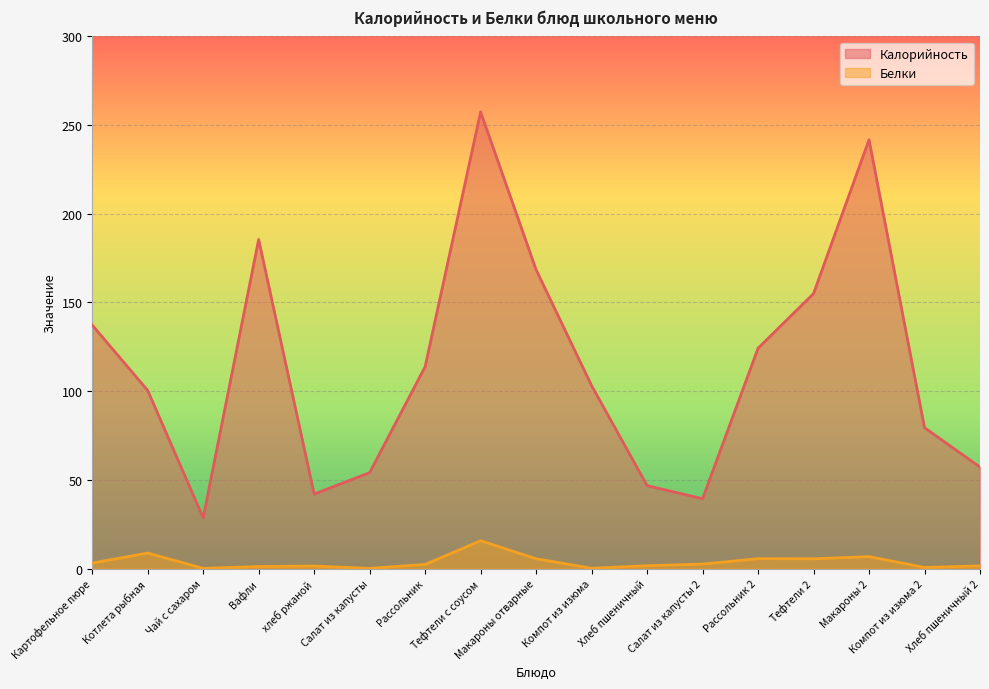

In Белки, how many points are lower than both neighbors (excluding endpoints)?

5